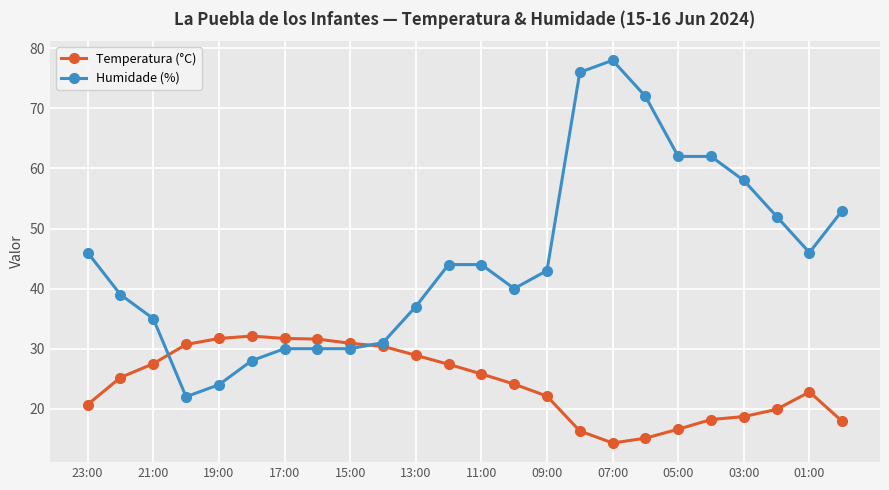

True or false: Temperatura (°C) has more than 0 interior local peaks.

True